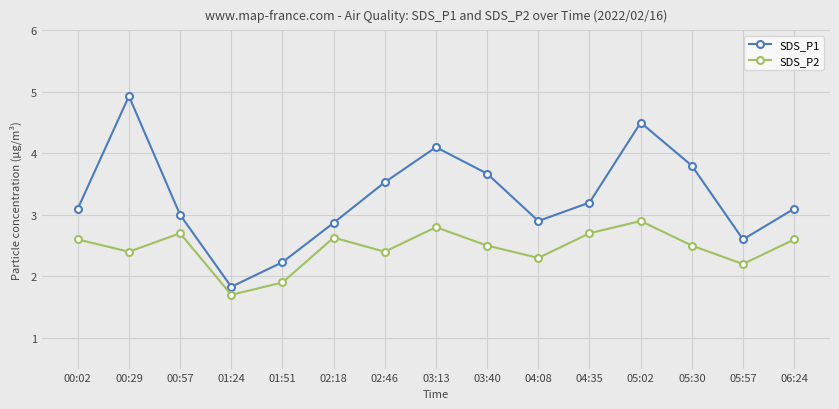

Rank the series by their average value, from lowest to highest.

SDS_P2, SDS_P1